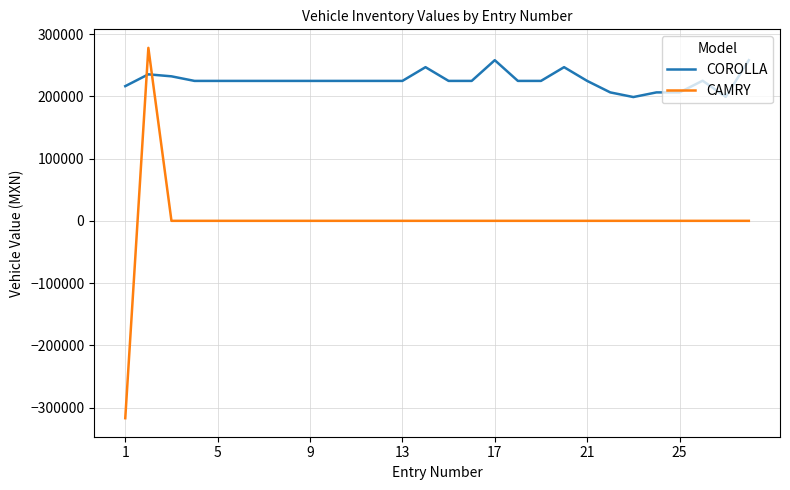

What is the sum of all CAMRY values?

-39190.6